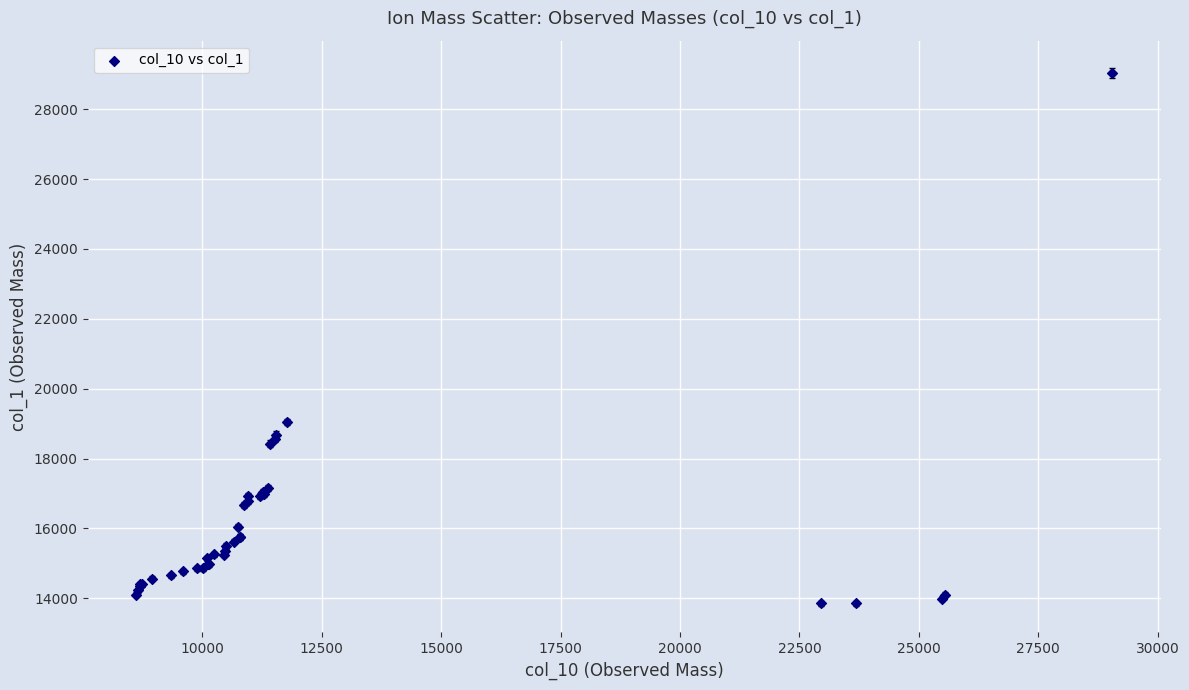

What Y value in the scatter plot is closest to 21454?

19043.4